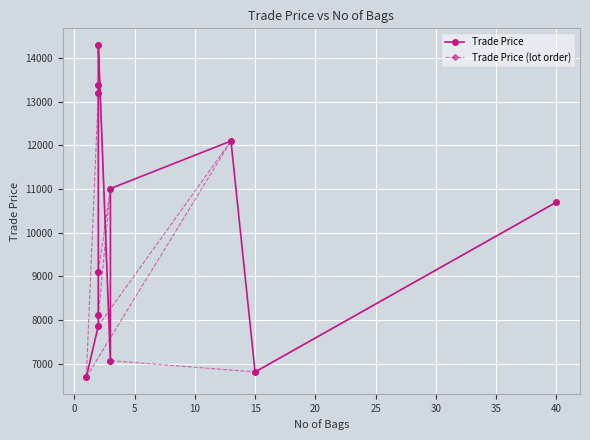

Is this an area chart (filled region under the line)?

No